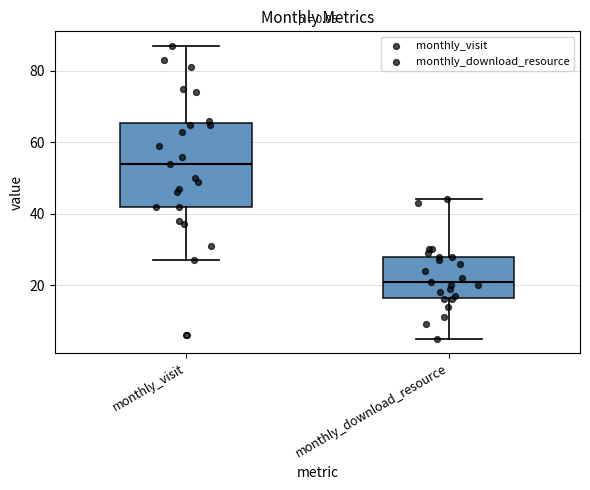

Where does the upper whisker of the box for monthly_download_resource end on the y-axis? The values are not printed on the chart, so give them approximately, as read against the axis.

44